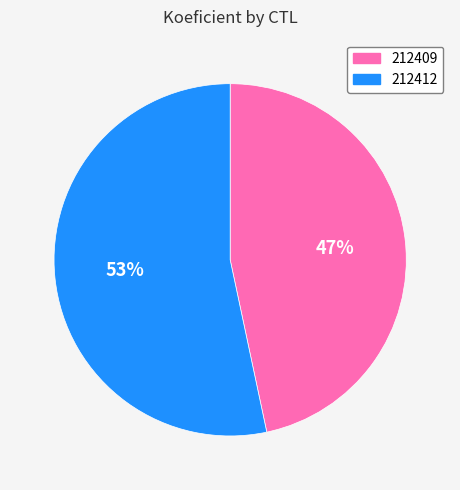

Count the number of slices in the pie.

2